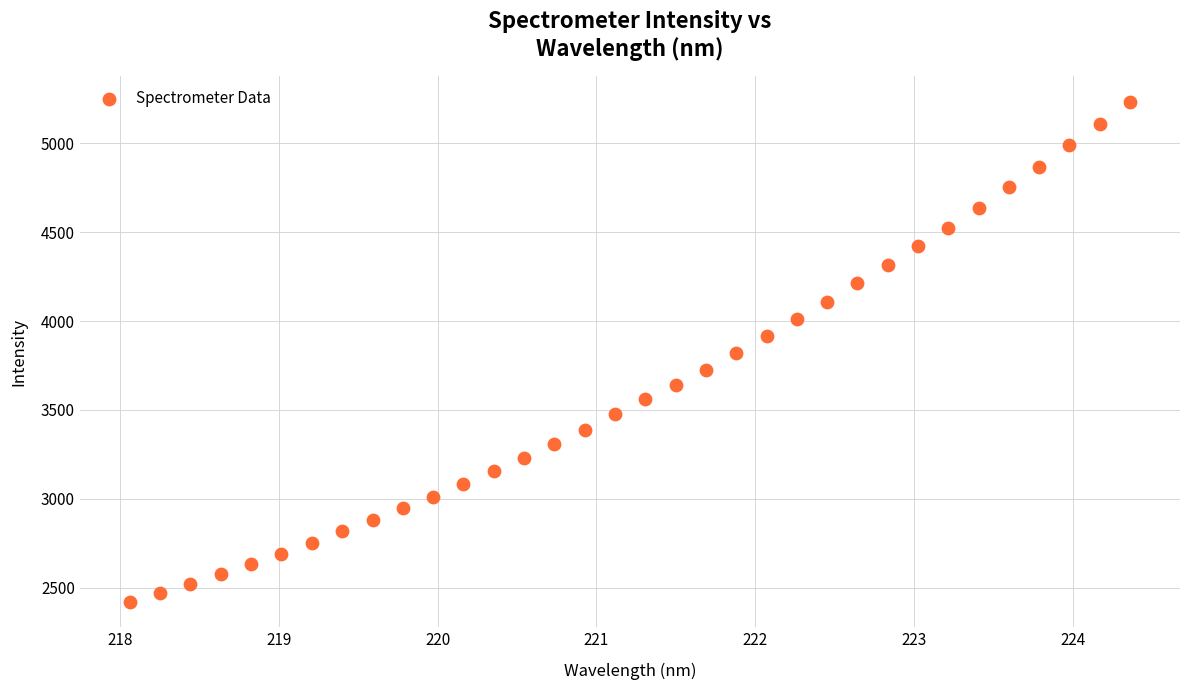

What is the range of Y values (max minus min)?

2813.9